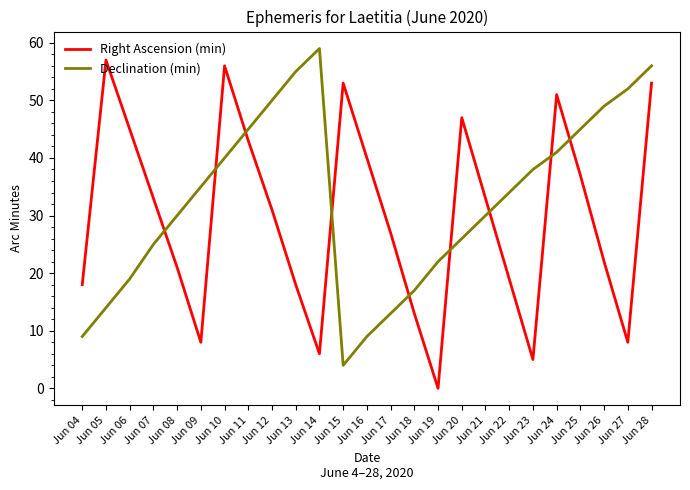

What is the total value across all series at Jun 22?

53